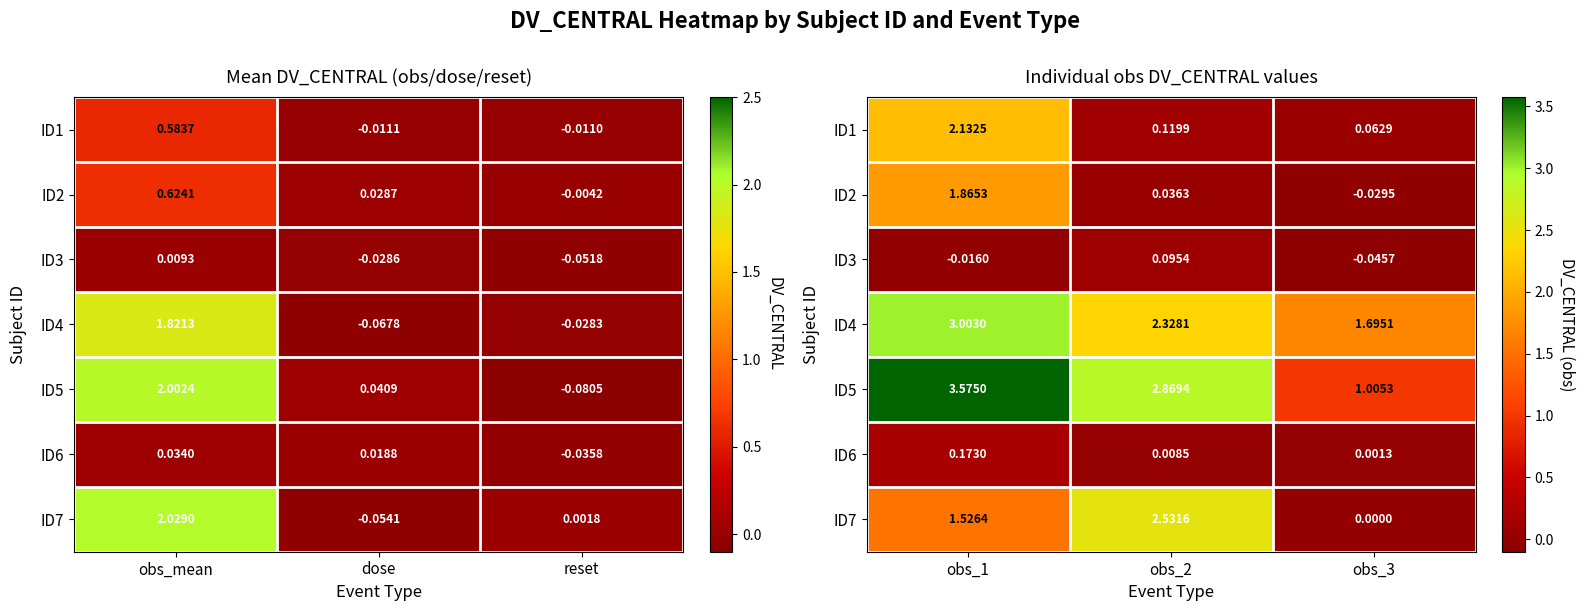

How many positive values does the ID7 series have?

2